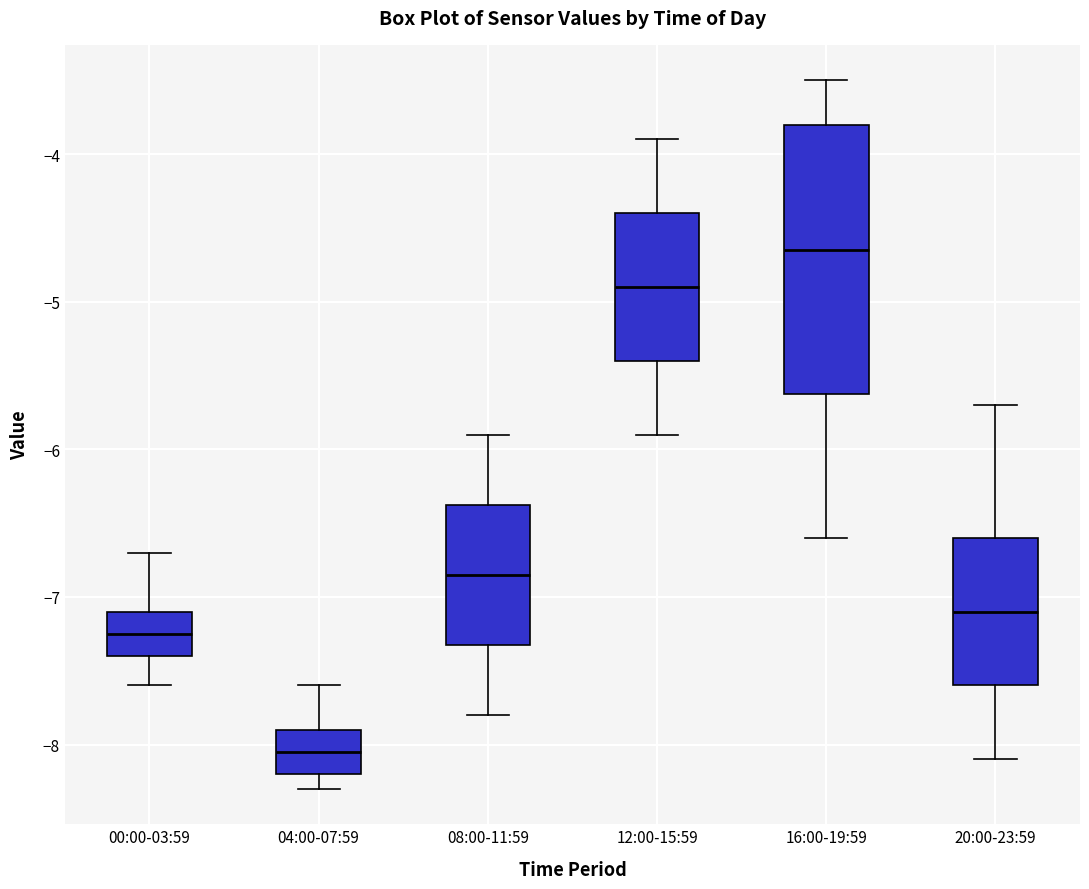

Reading left to right, transcribe this box plot: for each box, give where its median line is, the range the box spans, and where its two whiskers end, as read against the y-axis. The values are not printed on the chart, so give them approximately, as read against the axis.

00:00-03:59: median -7.2, box -7.4 to -7.1, whiskers -7.6 to -6.7
04:00-07:59: median -8.0, box -8.2 to -7.9, whiskers -8.3 to -7.6
08:00-11:59: median -6.8, box -7.3 to -6.4, whiskers -7.8 to -5.9
12:00-15:59: median -4.9, box -5.4 to -4.4, whiskers -5.9 to -3.9
16:00-19:59: median -4.6, box -5.6 to -3.8, whiskers -6.6 to -3.5
20:00-23:59: median -7.1, box -7.6 to -6.6, whiskers -8.1 to -5.7